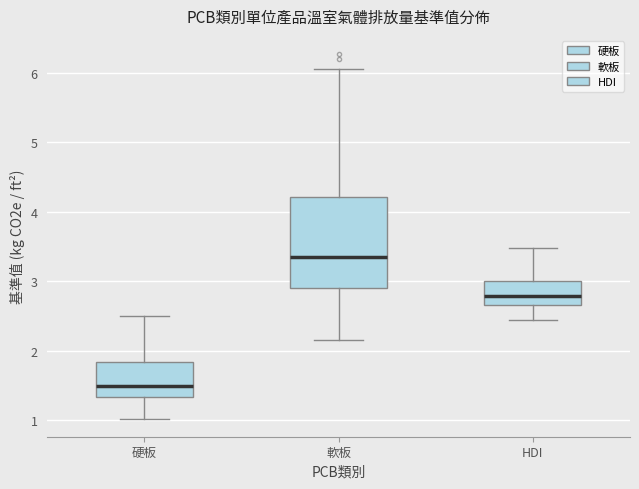

Reading left to right, read every box against the y-axis: the position of its median line, the range the box covers, and the ends of its whiskers. The values are not printed on the chart, so give them approximately, as read against the axis.

硬板: median 1.5, box 1.3 to 1.8, whiskers 1.0 to 2.5
軟板: median 3.3, box 2.9 to 4.2, whiskers 2.1 to 6.0
HDI: median 2.8, box 2.7 to 3.0, whiskers 2.4 to 3.5